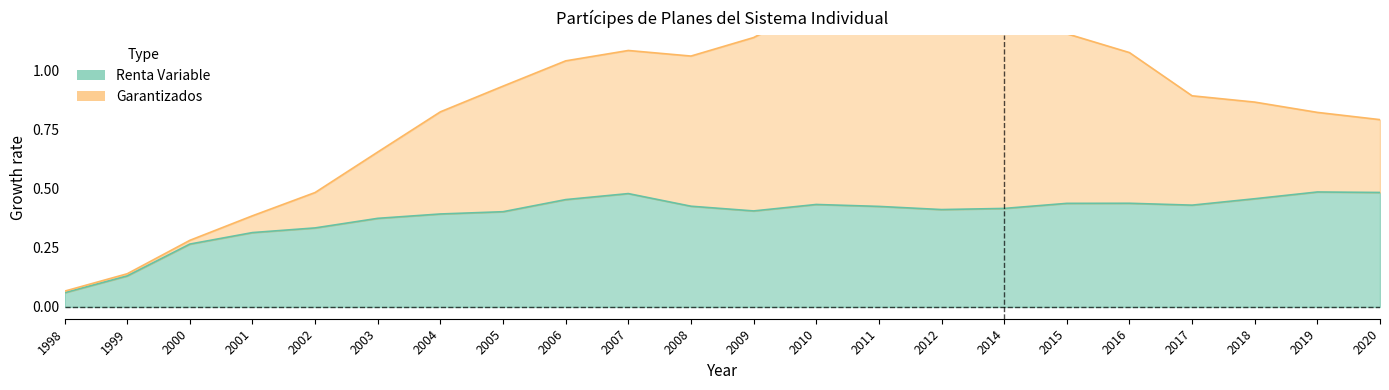

The value at 2007 is 0.5. True or false?

True